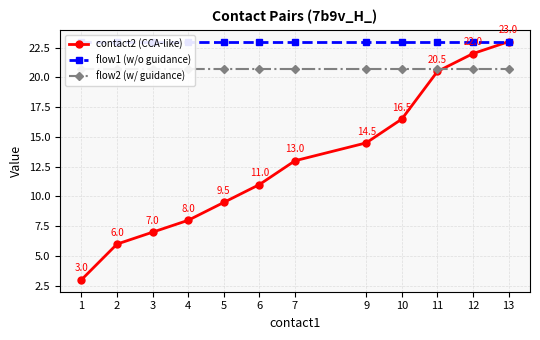

What is the total value across all series at 9?

58.2